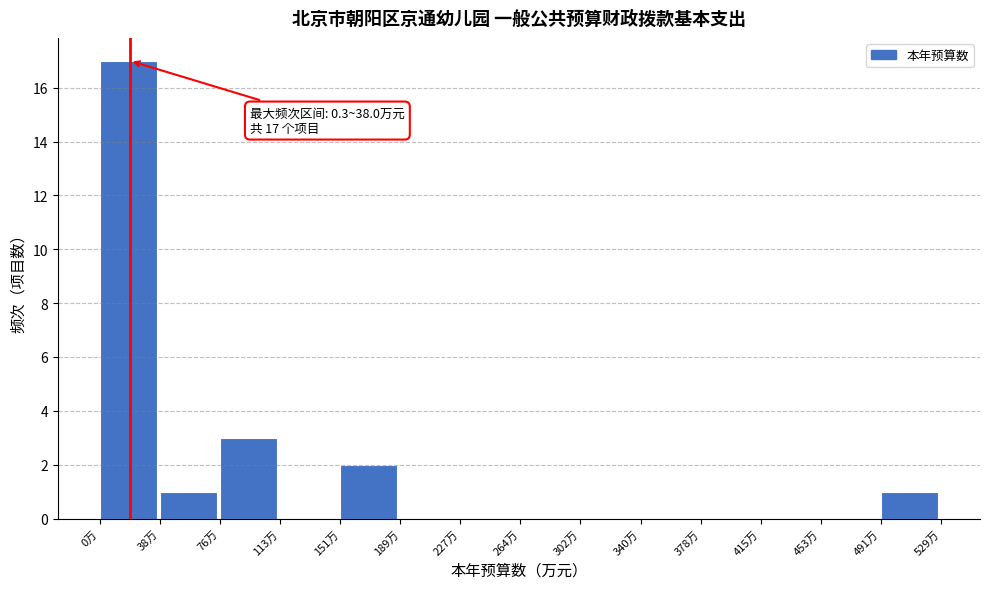

Over which range of the x-axis is the bar tallest?

0 to 40